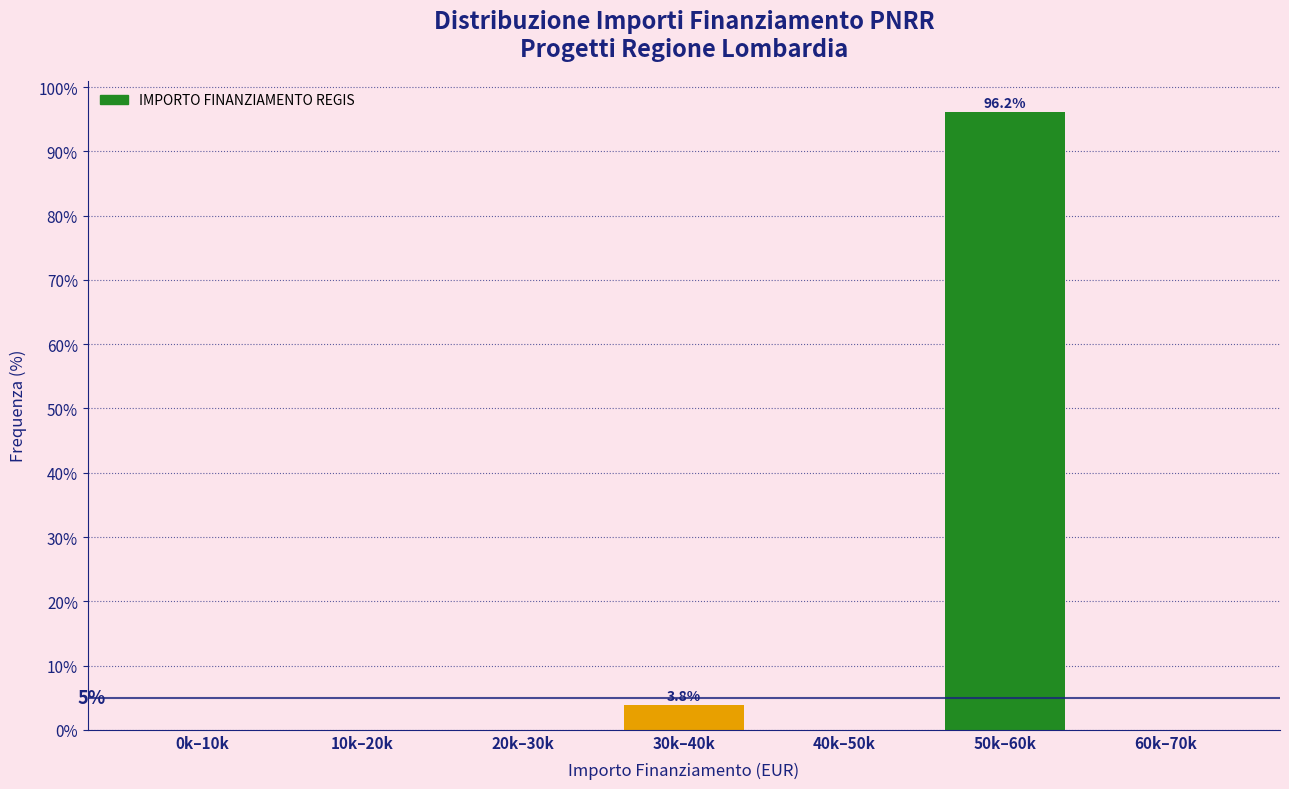

Reading left to right, list all the values displayed in this chart.

0k–10k=0.0	10k–20k=0.0	20k–30k=0.0	30k–40k=3.8	40k–50k=0.0	50k–60k=96.2	60k–70k=0.0